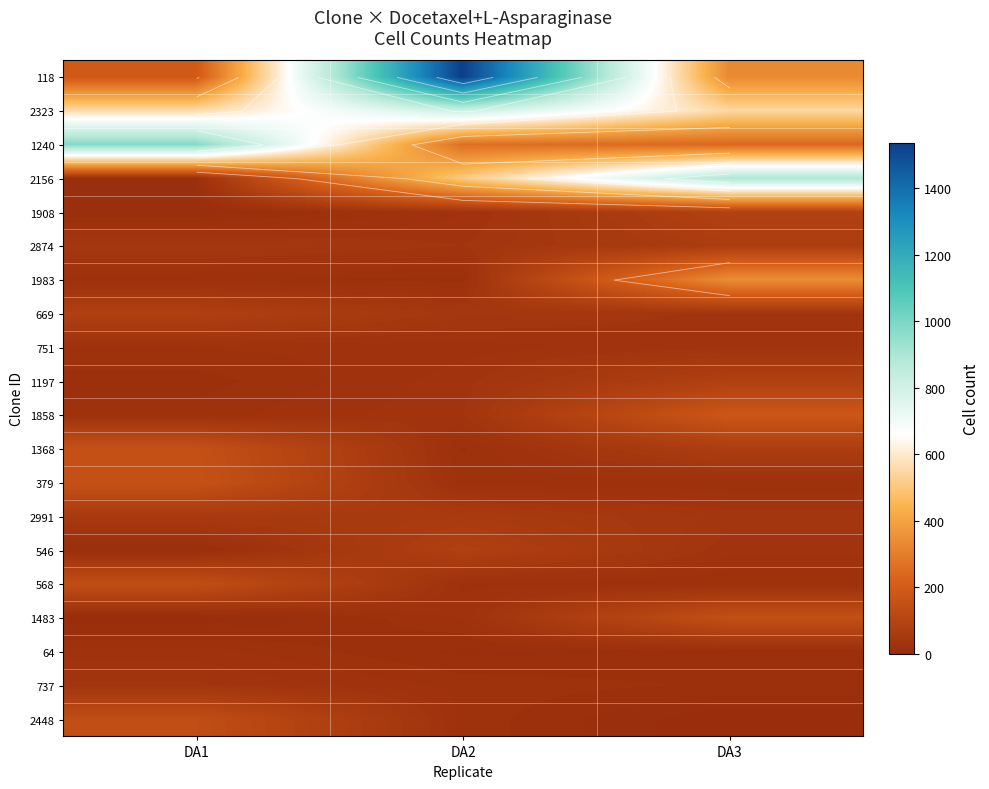

The value of 1983 at DA3 is 137. True or false?

False